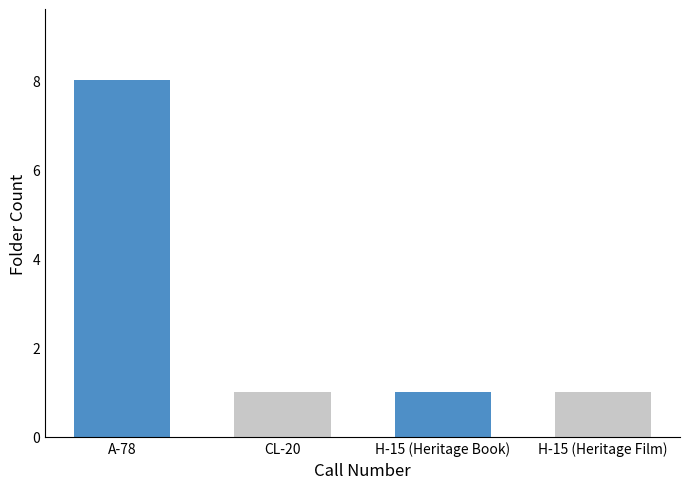

Reading left to right, transcribe all the data shown in this chart.

A-78=8	CL-20=1	H-15 (Heritage Book)=1	H-15 (Heritage Film)=1